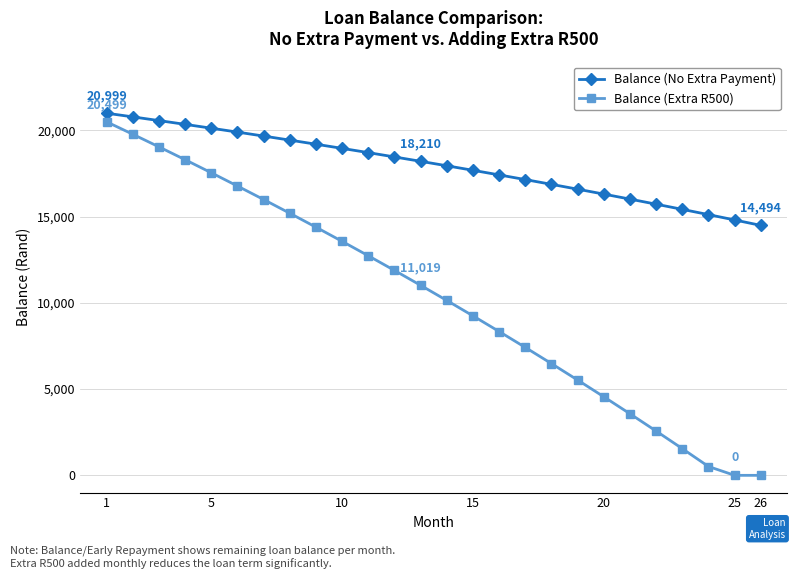

What is the lowest value of the Balance (No Extra Payment) series?

14493.9